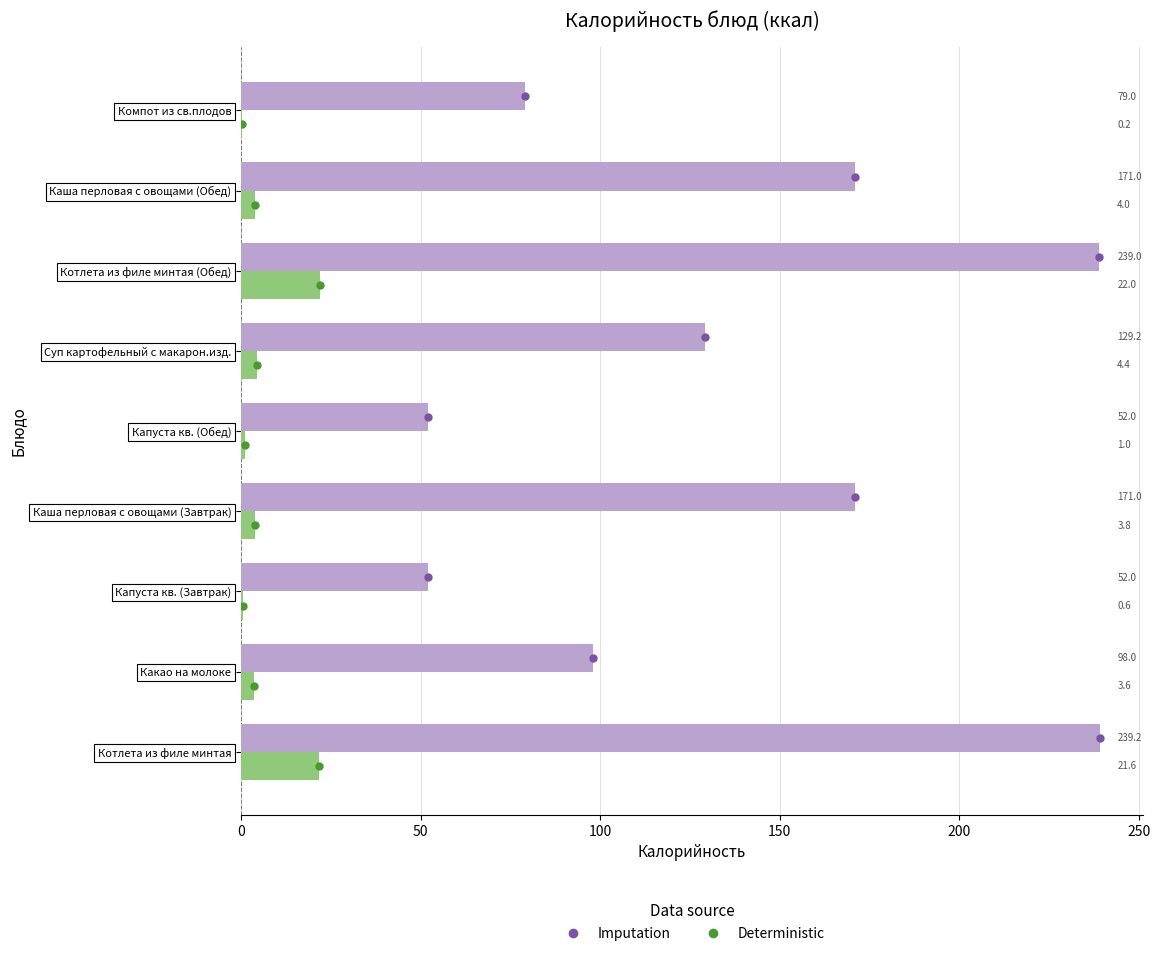

What is the sum of all Imputation values?

1230.4